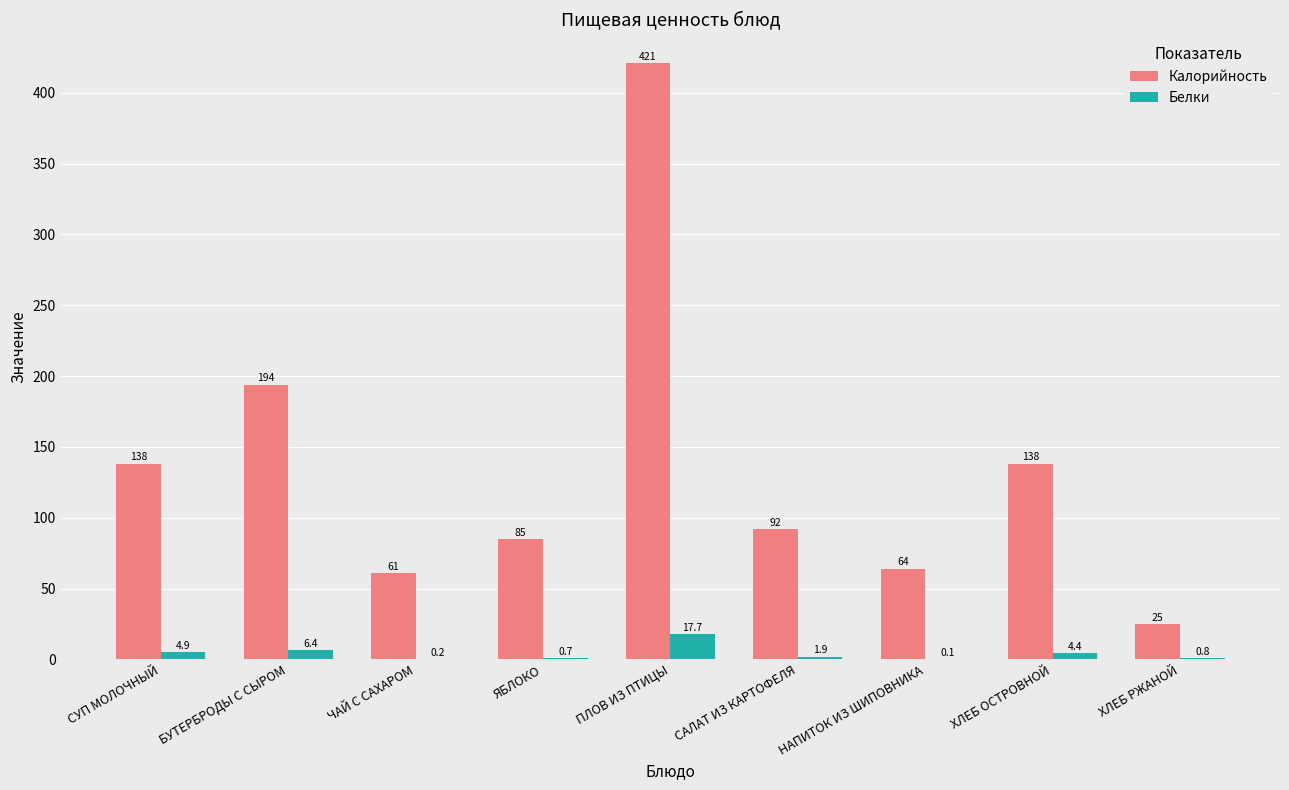

What is the greatest value displayed?

421.0